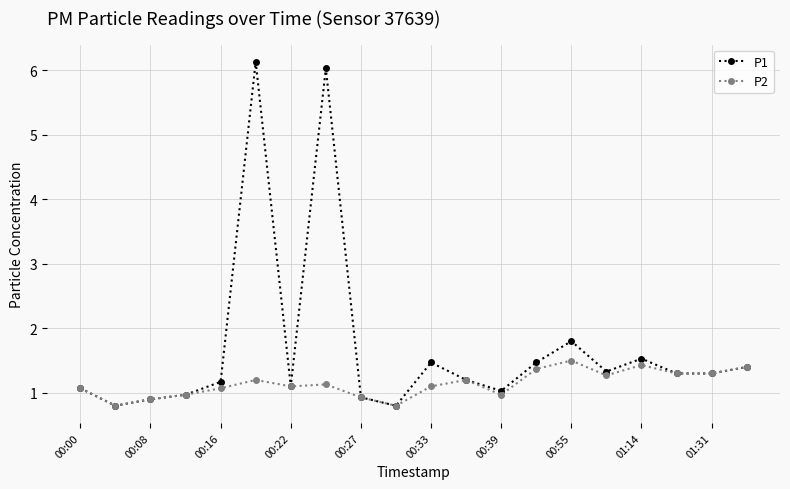

List the series in order of their peak value, highest first.

P1, P2